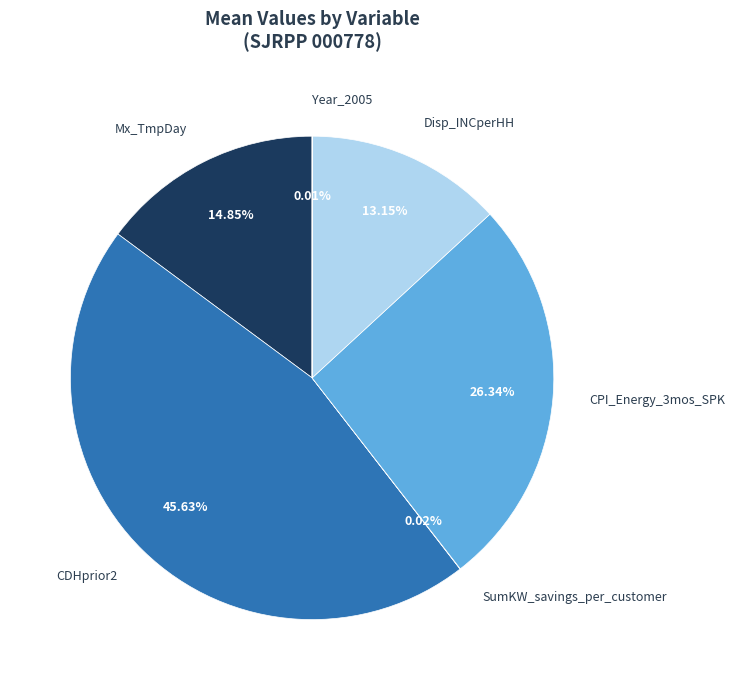

Does any single category account for the majority?

No